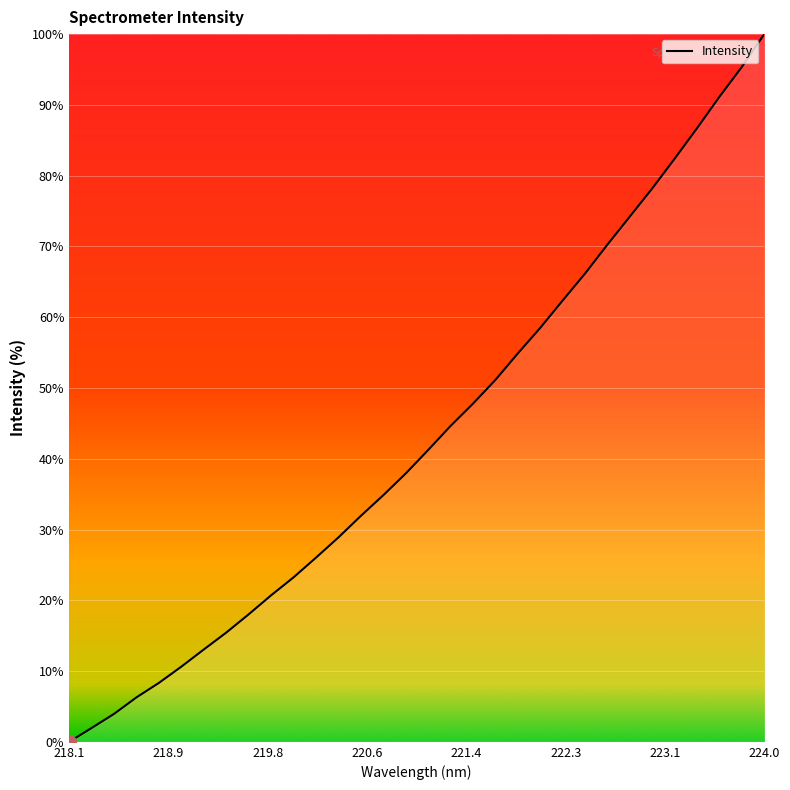

How many categories are shown in the chart?

32